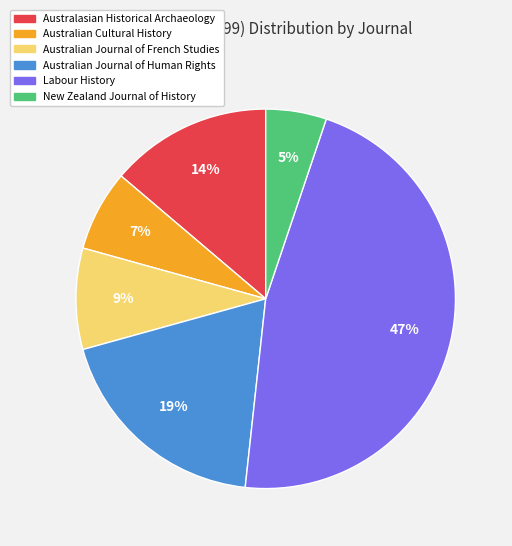

To the nearest percent, what is the combined percentage of Australian Journal of Human Rights and Australian Journal of French Studies?

28%